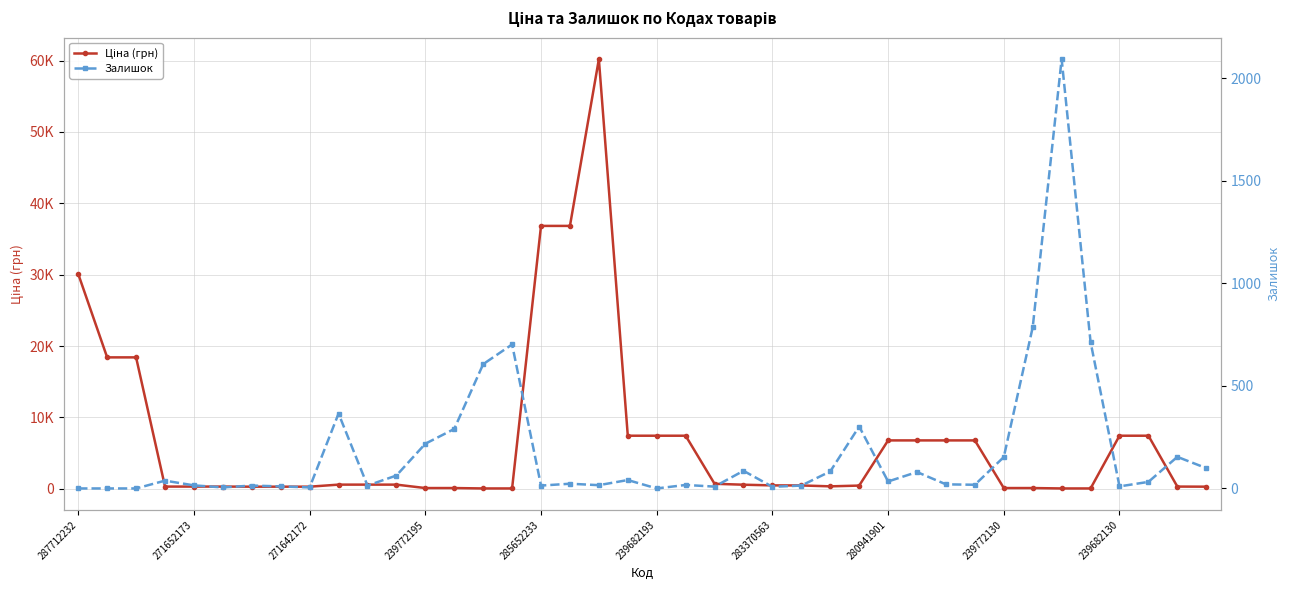

How many values in the Залишок series are below 32?

20